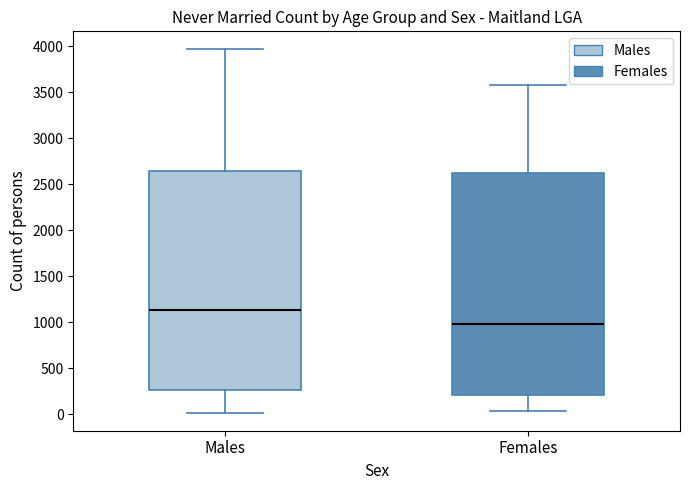

Which box has the lowest median line?

Females